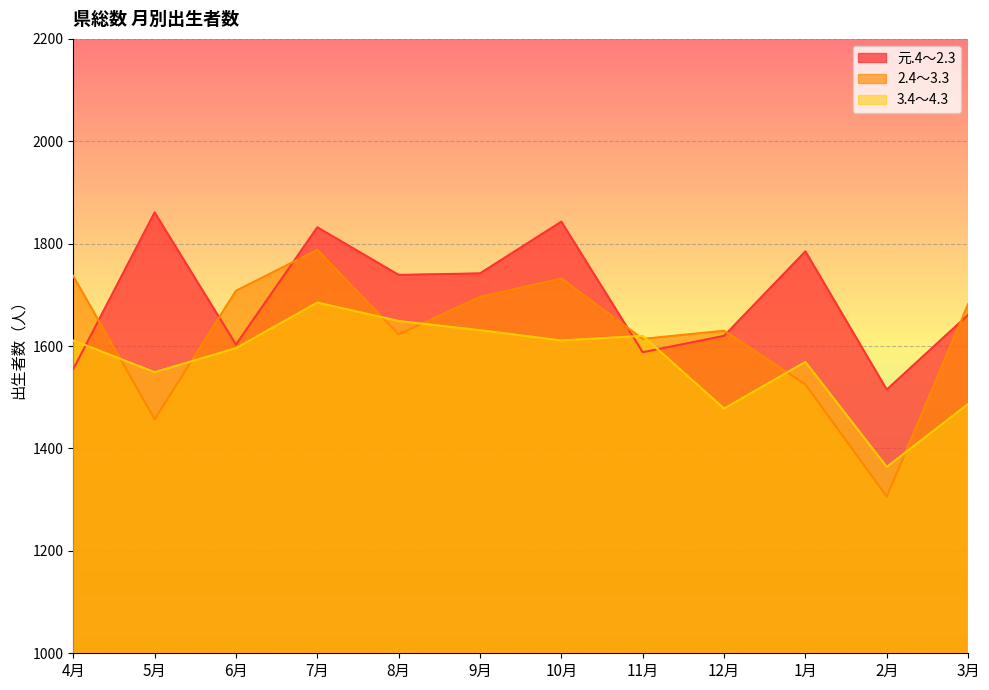

What is the label of the 4th point from the left?

7月